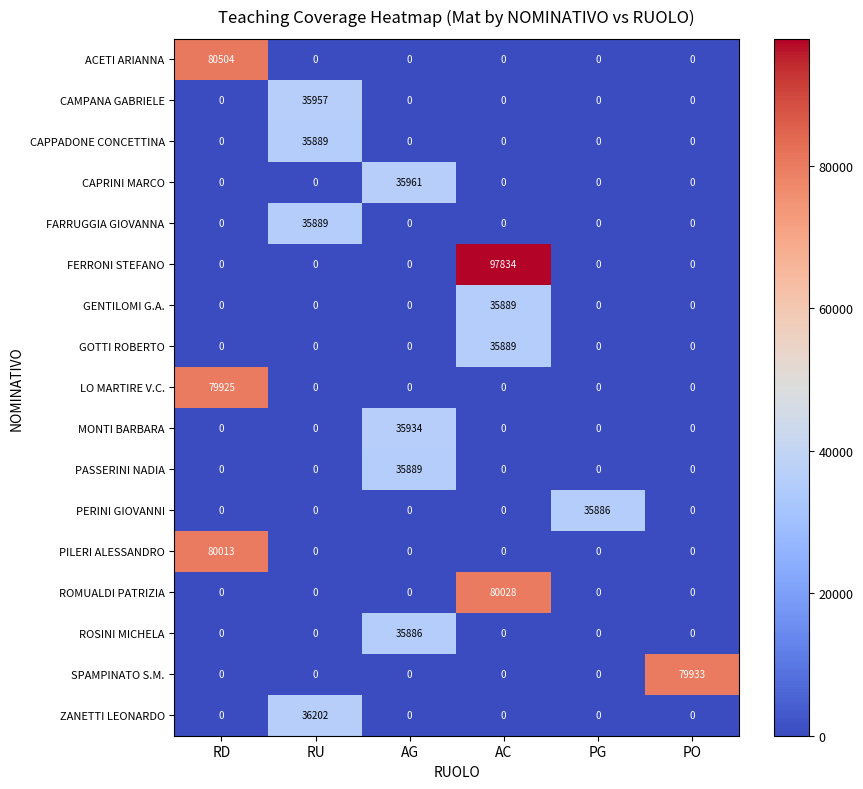

Which category has the highest value across all series?

AC